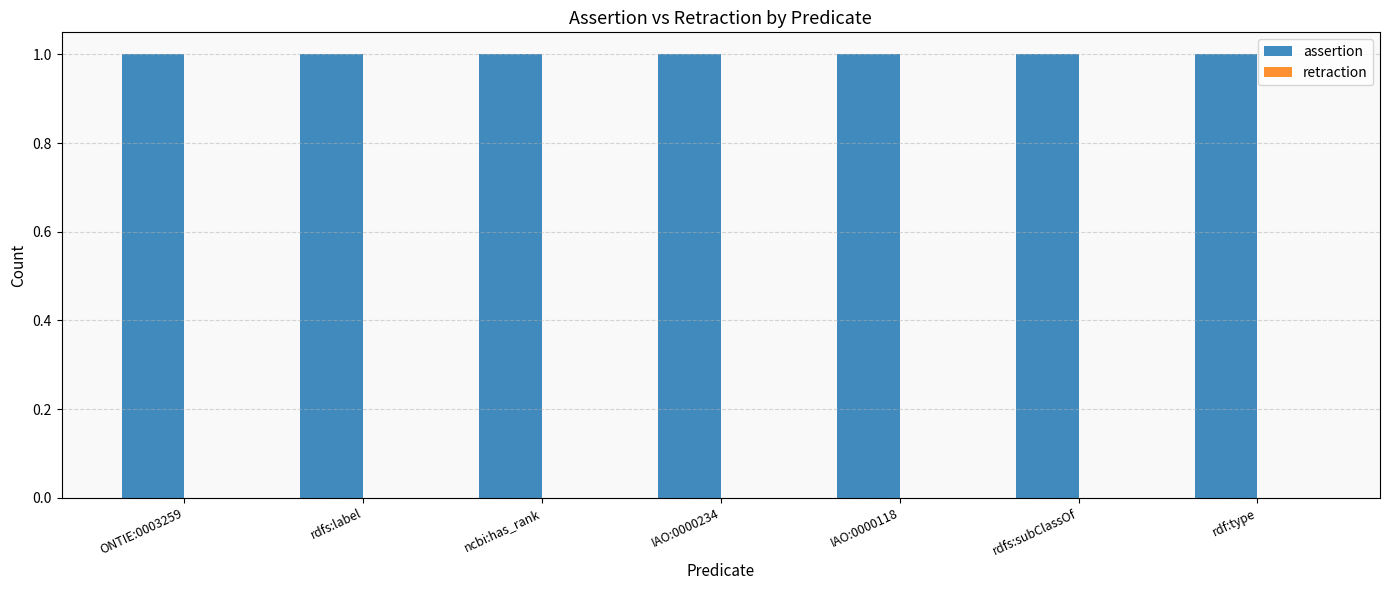

At how many categories does at least one series exceed 0?

7